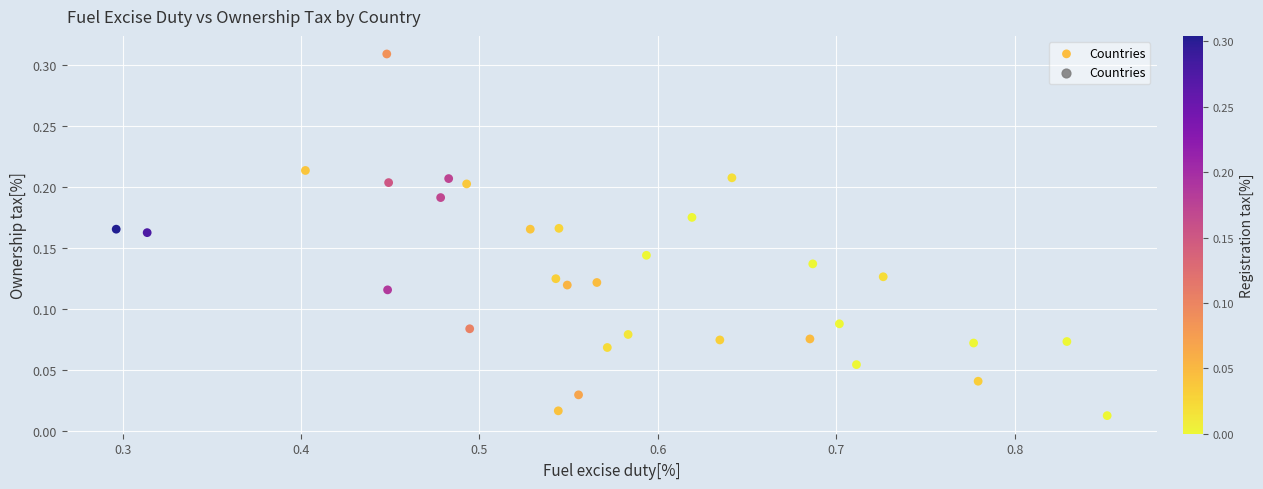

What is the range of X values (max minus min)?

0.6